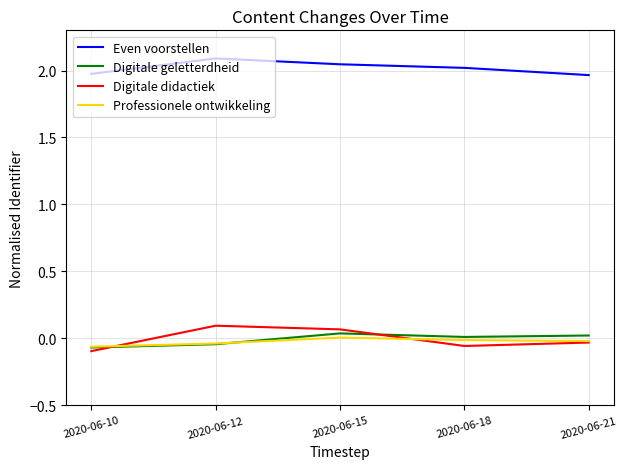

What are all the series names shown in the legend?

Even voorstellen, Digitale geletterdheid, Digitale didactiek, Professionele ontwikkeling